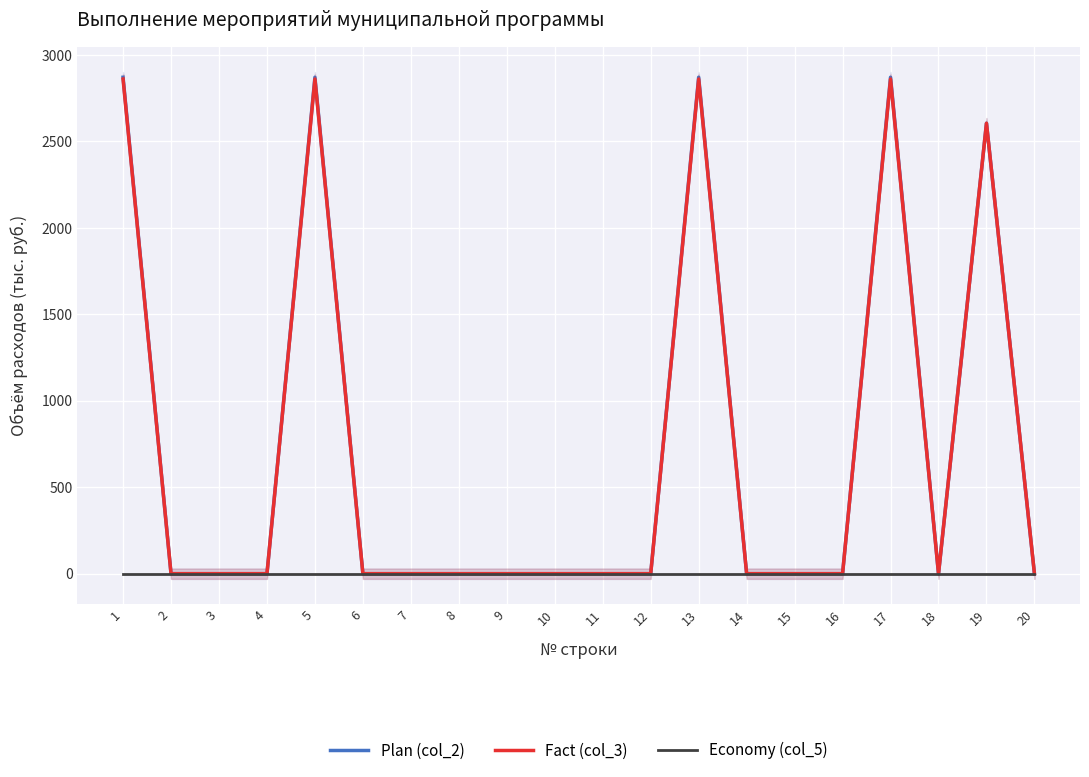

Which series has the largest total across all categories?

Plan (col_2)